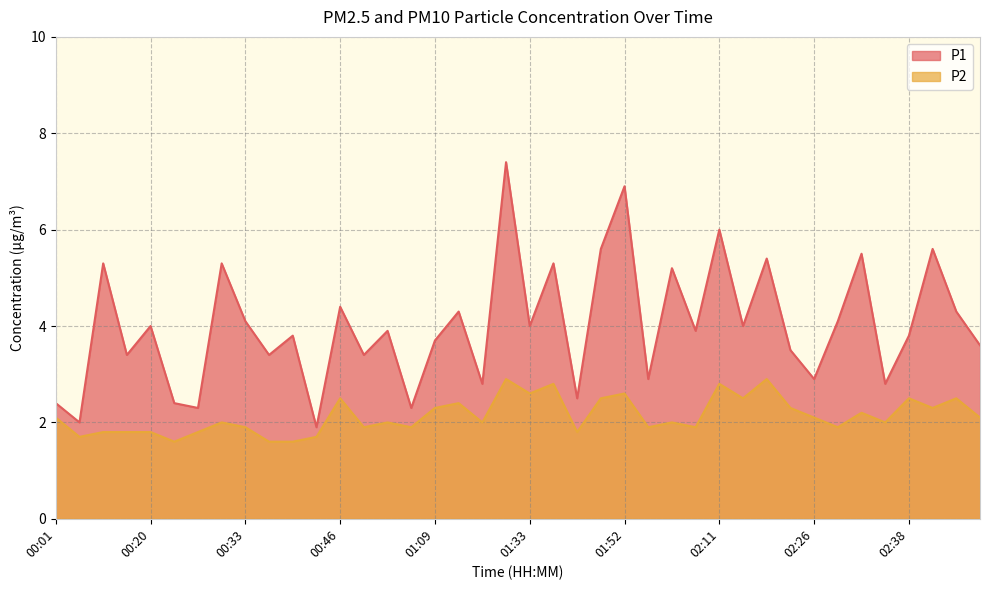

What is the spread (max minus min) of values at 01:12?

1.9